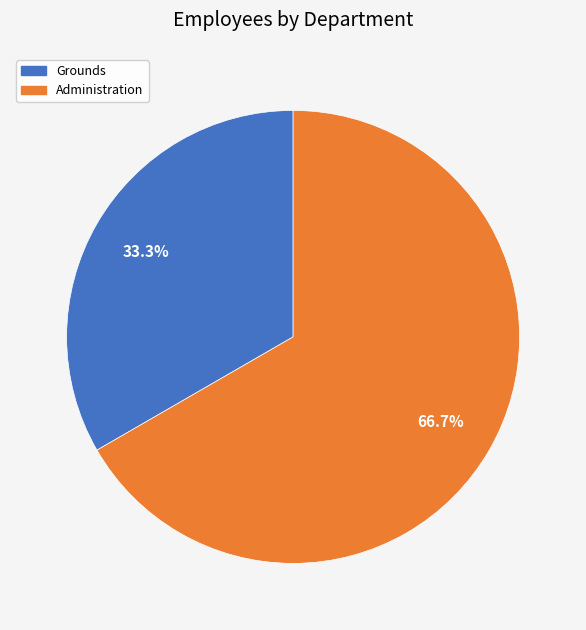

Is the sum of Administration and Grounds greater than half?

Yes